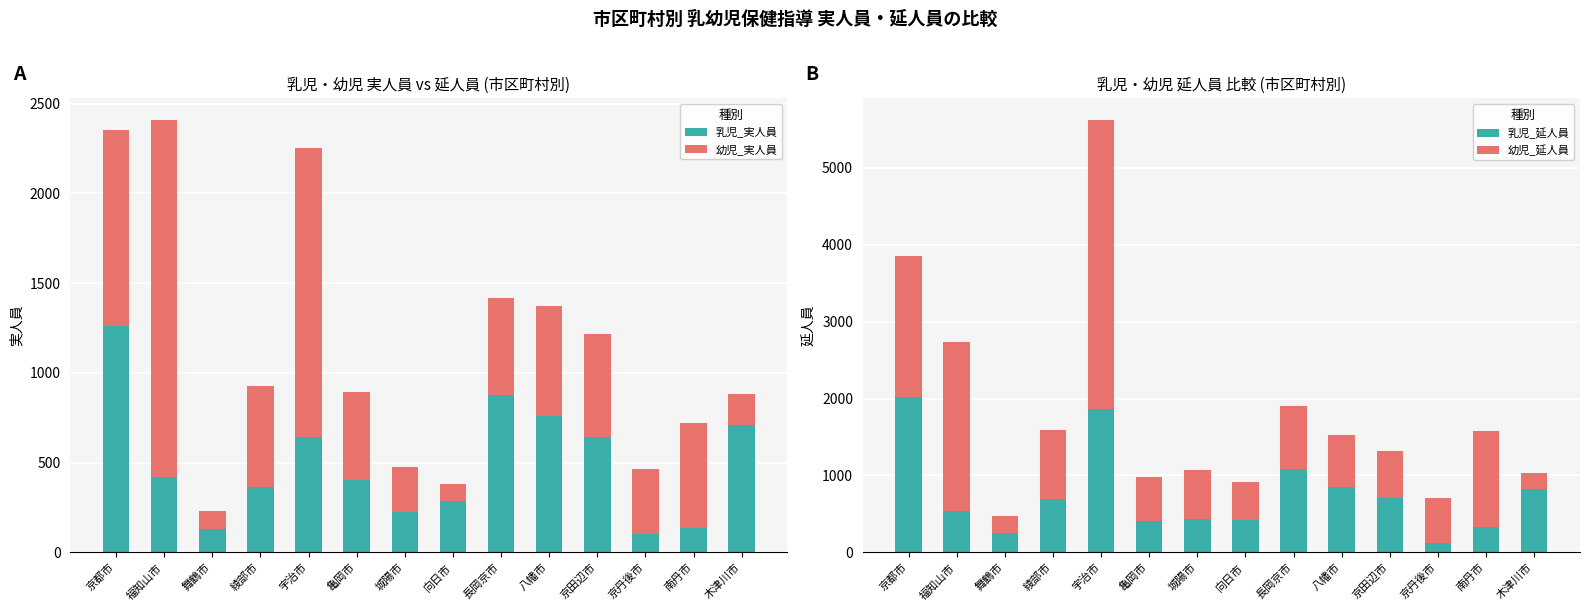

Rank the series by their maximum value, from lowest to highest.

乳児_実人員, 幼児_実人員, 乳児_延人員, 幼児_延人員